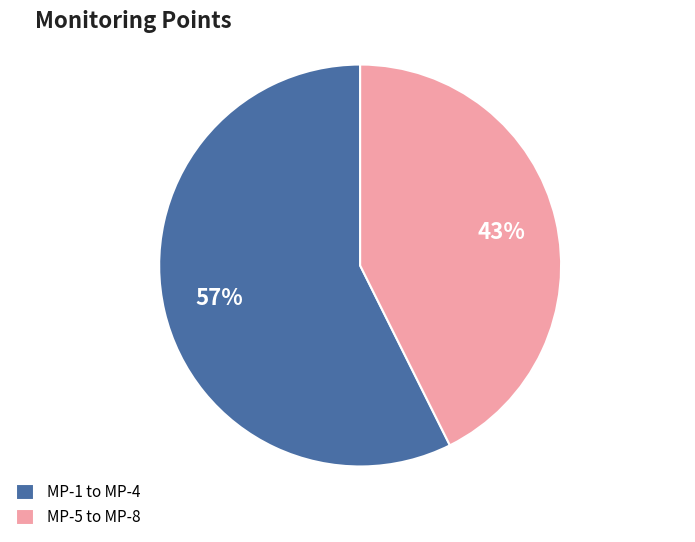

Combined, do MP-1 to MP-4 and MP-5 to MP-8 account for over 50%?

Yes